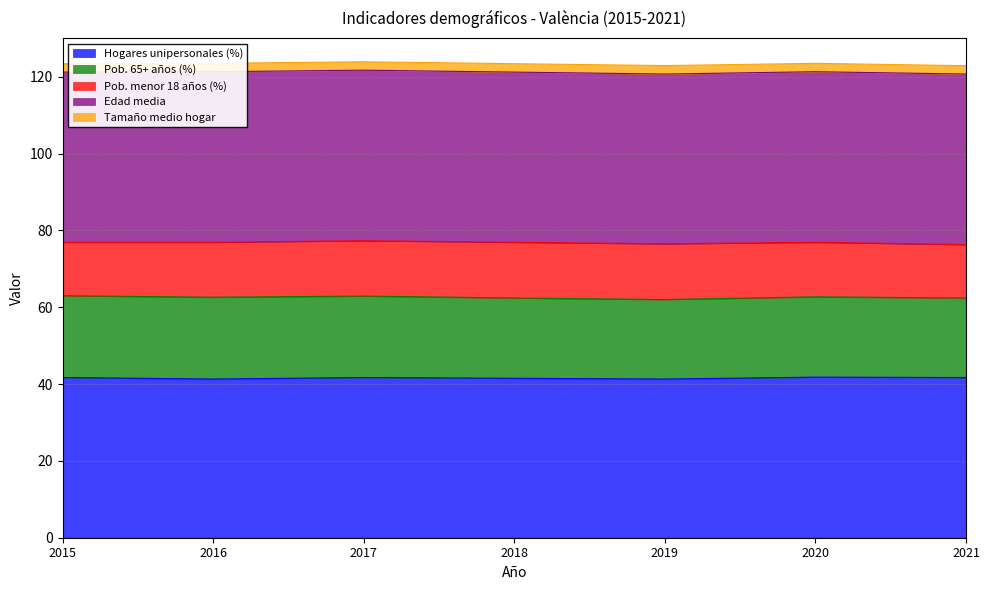

What is the sum of the Edad media values at 2016 and 2020?

88.8